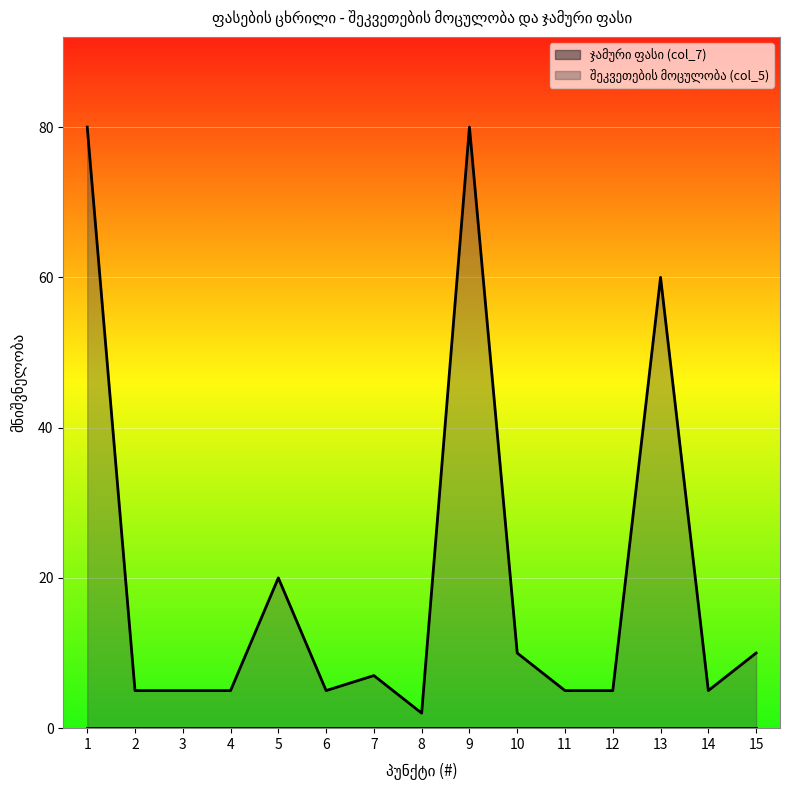

Is it true that the value at 12 is 5?

True